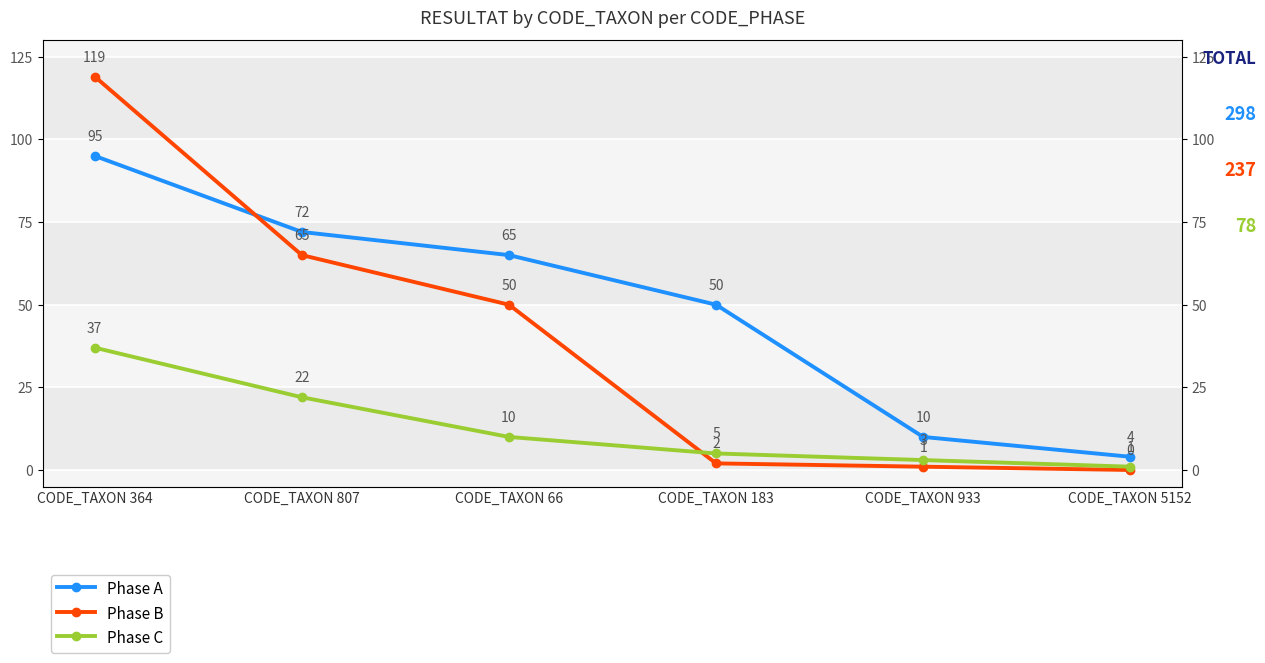

Rank the series at CODE_TAXON 364 from highest to lowest value.

Phase B, Phase A, Phase C